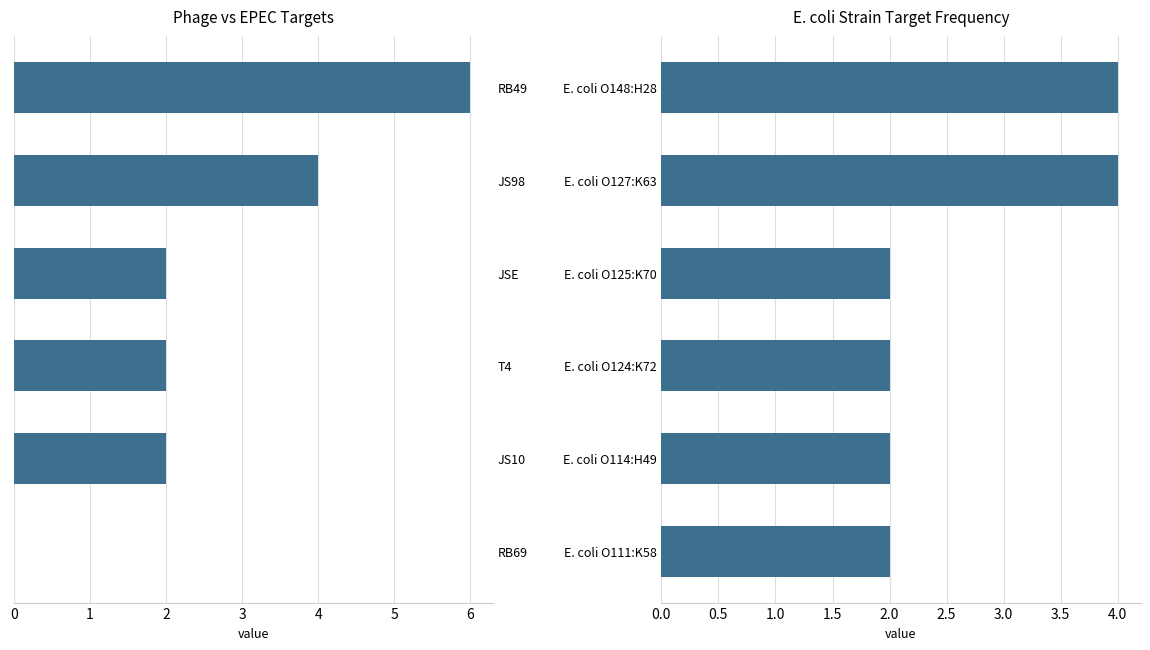

What is the approximate value of Total hits at JS10?

2